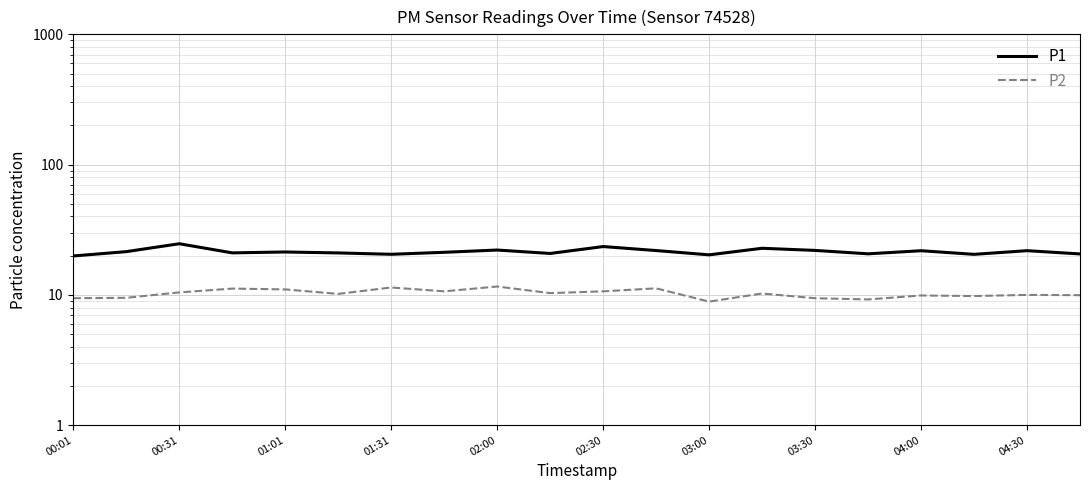

What are all the series names shown in the legend?

P1, P2